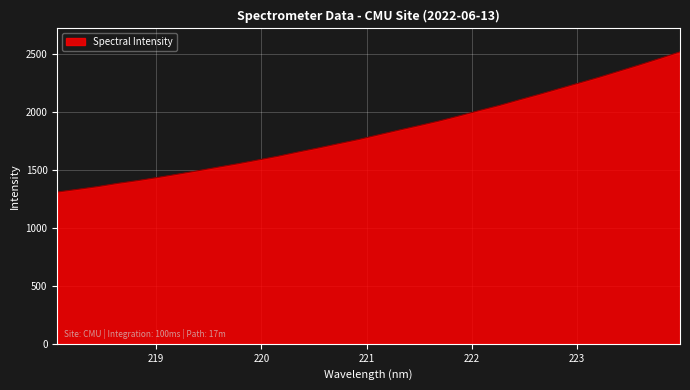

What is the maximum value shown in the chart?

2515.0